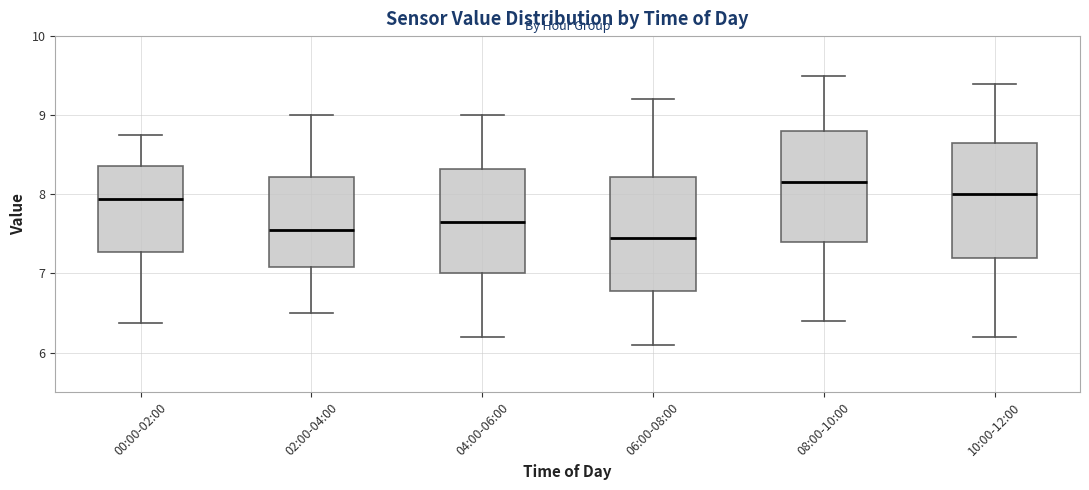

Reading left to right, read every box against the y-axis: the position of its median line, the range the box covers, and the ends of its whiskers. The values are not printed on the chart, so give them approximately, as read against the axis.

00:00-02:00: median 7.9, box 7.3 to 8.4, whiskers 6.4 to 8.8
02:00-04:00: median 7.6, box 7.1 to 8.2, whiskers 6.5 to 9.0
04:00-06:00: median 7.7, box 7.0 to 8.3, whiskers 6.2 to 9.0
06:00-08:00: median 7.5, box 6.8 to 8.2, whiskers 6.1 to 9.2
08:00-10:00: median 8.2, box 7.4 to 8.8, whiskers 6.4 to 9.5
10:00-12:00: median 8.0, box 7.2 to 8.7, whiskers 6.2 to 9.4